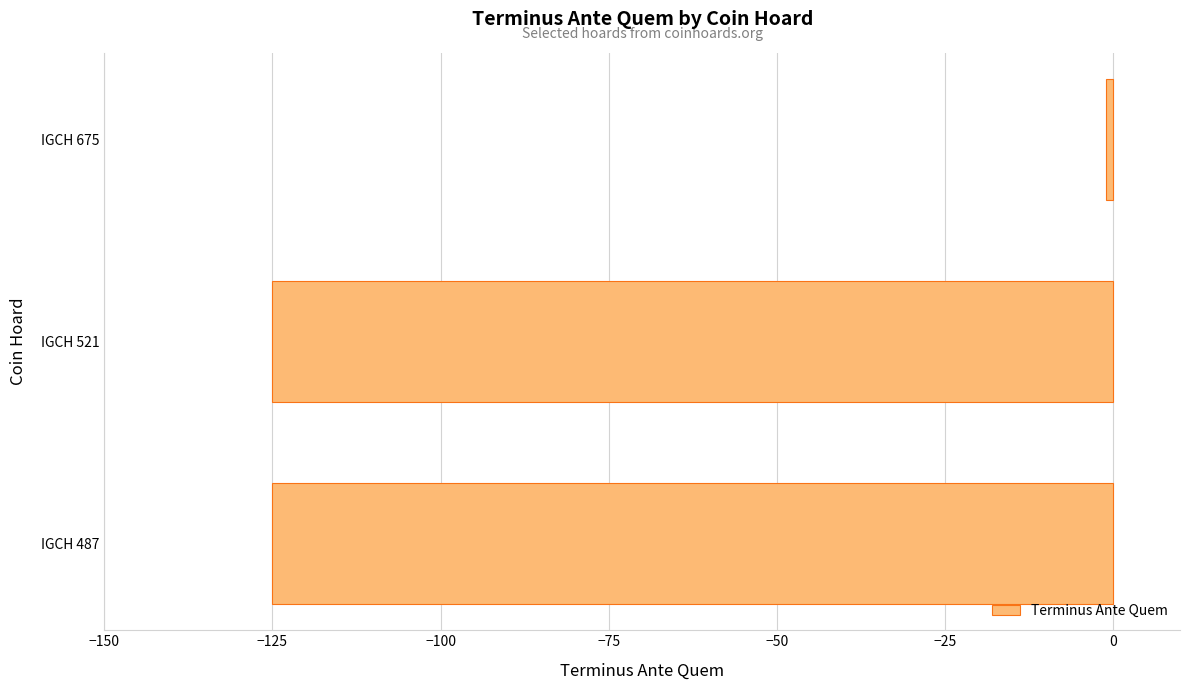

Are the bars grouped side by side (vs. stacked)?

No